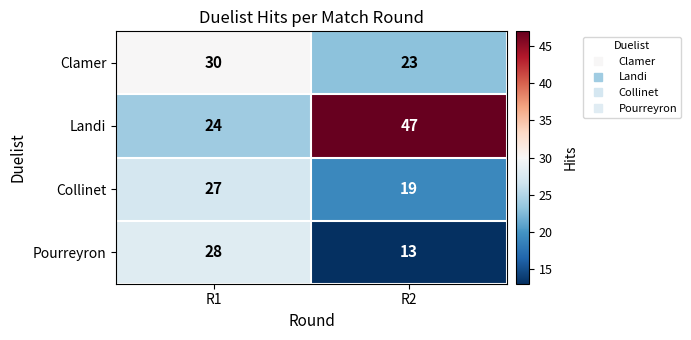

List the series in order of their overall mean, lowest first.

Pourreyron, Collinet, Clamer, Landi